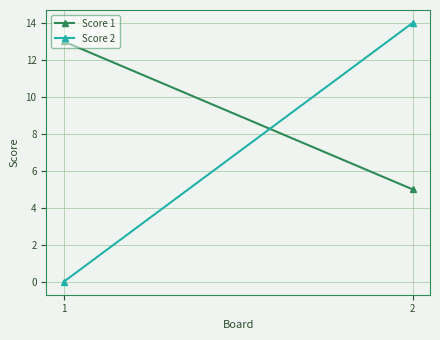

Reading right to left, what are all the values shown in this chart?

Score 1: 5	13
Score 2: 14	0